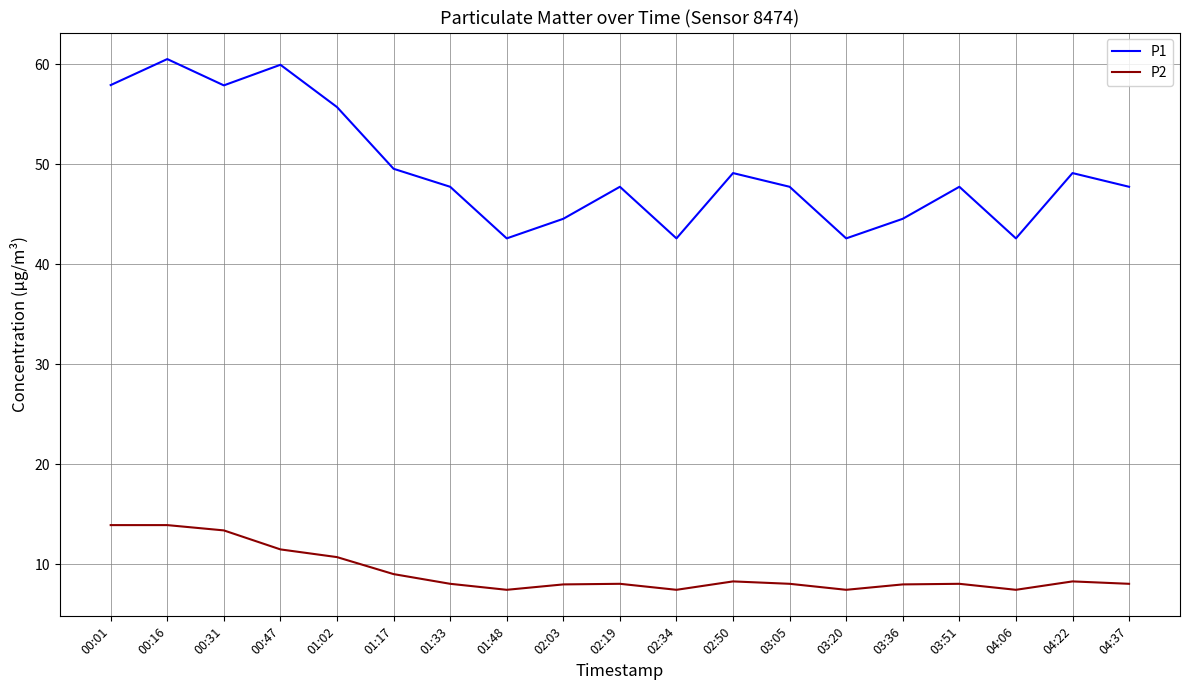

Rank the series at 01:48 from lowest to highest value.

P2, P1